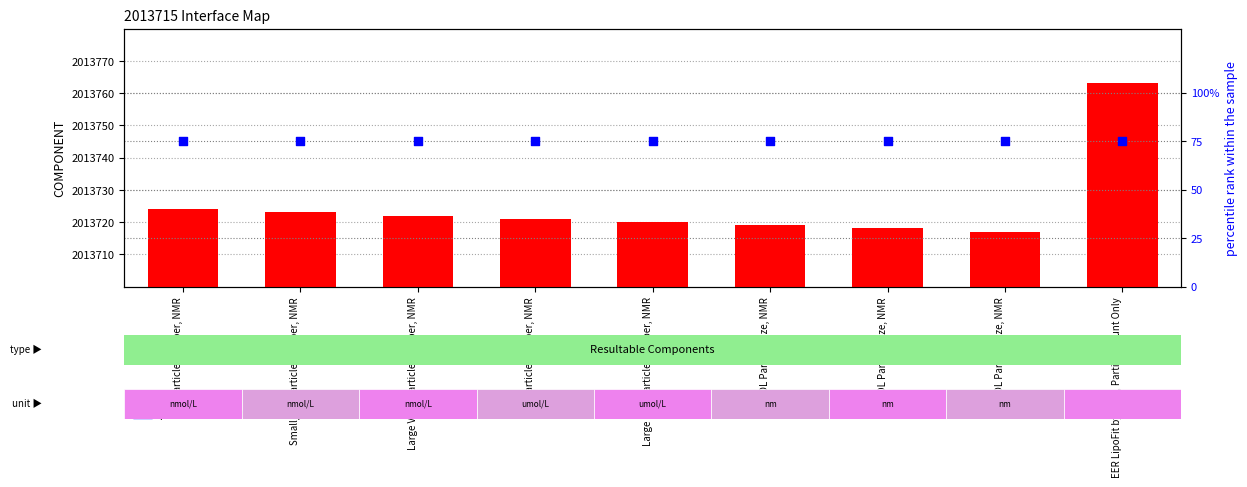

Which series reaches the maximum Y coordinate?

count